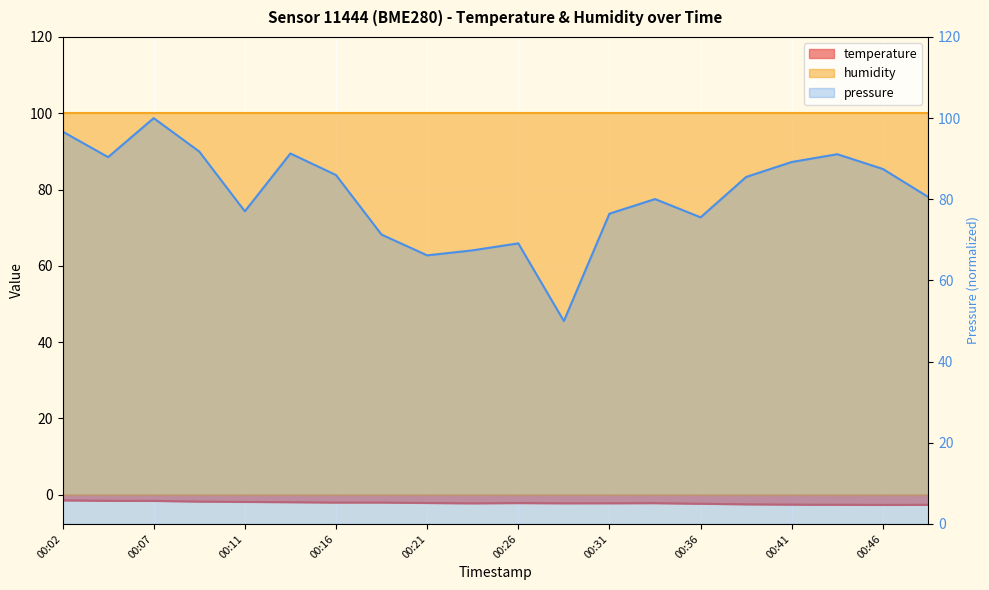

The value at 00:09 is -1.8. True or false?

True